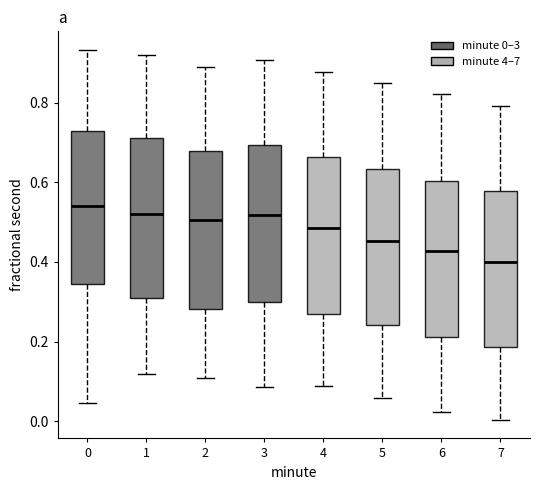

Where does the upper whisker of the box at x = 4 end on the y-axis? The values are not printed on the chart, so give them approximately, as read against the axis.

0.88